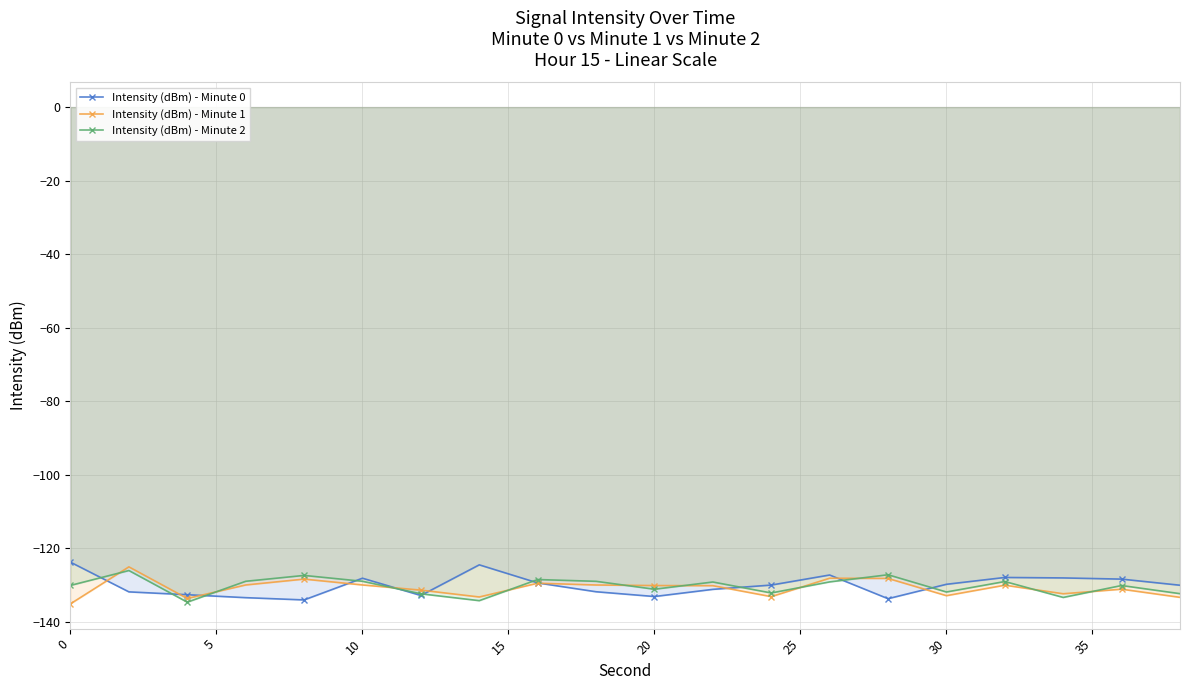

List the series in order of their overall mean, highest first.

Intensity (dBm) - Minute 0, Intensity (dBm) - Minute 2, Intensity (dBm) - Minute 1